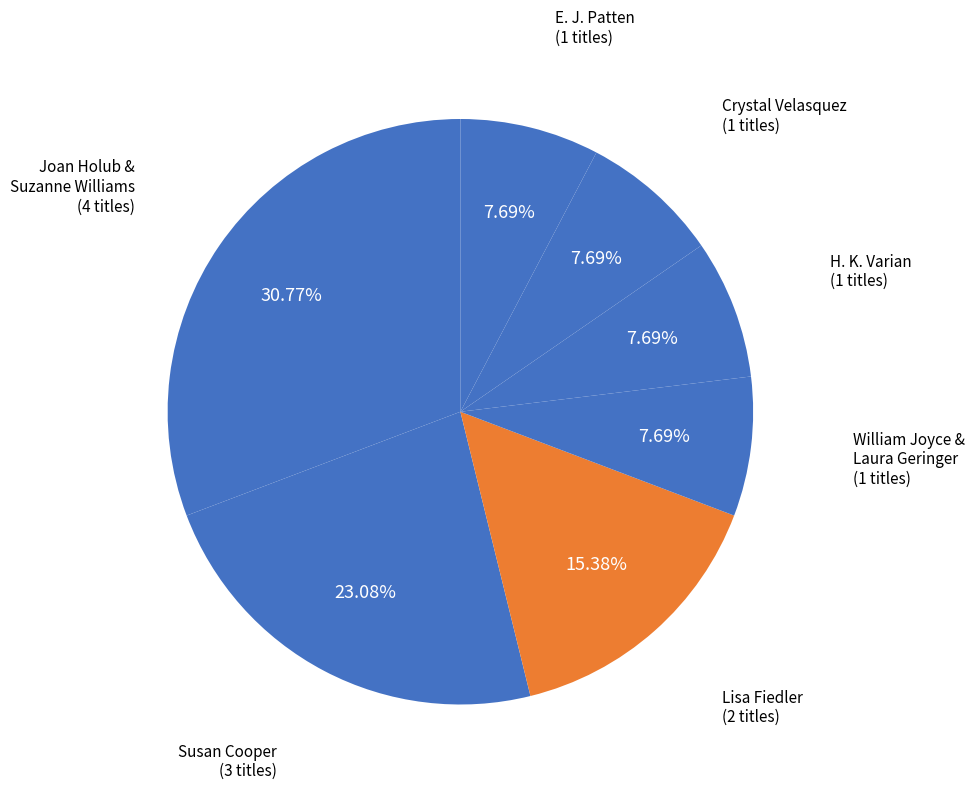

Between Lisa Fiedler and Crystal Velasquez, which is larger?

Lisa Fiedler